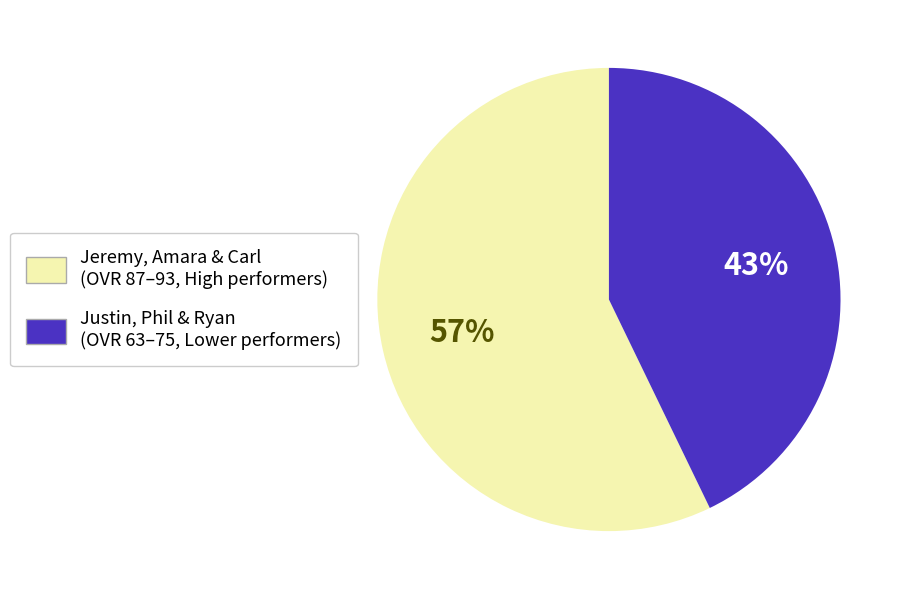

How many slices are in this pie chart?

2